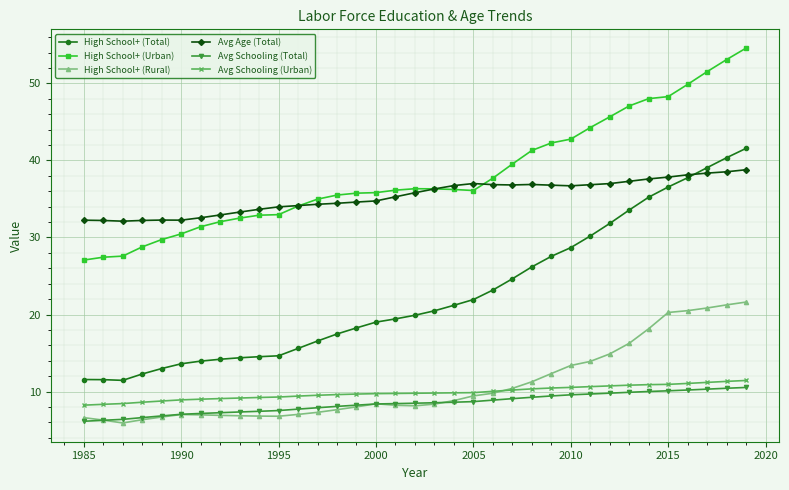

True or false: High School+ (Total) and Avg Schooling (Urban) intersect in this chart.

False